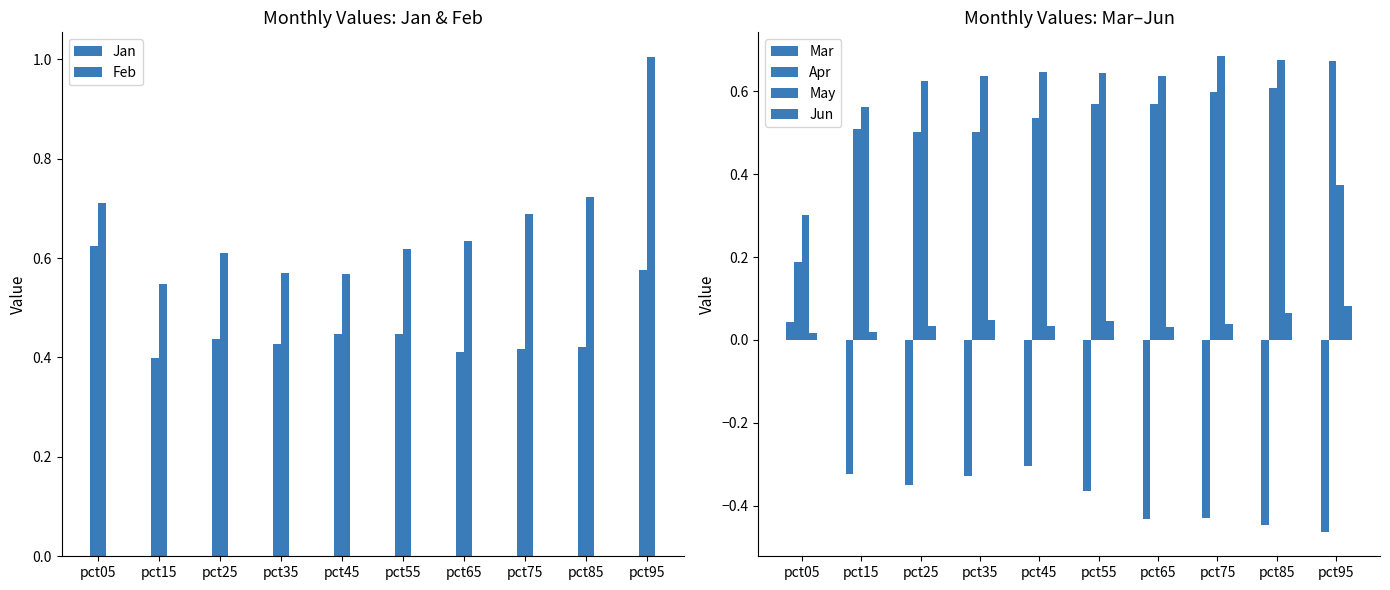

Between pct15 and pct65, which series saw the biggest shift?

Mar